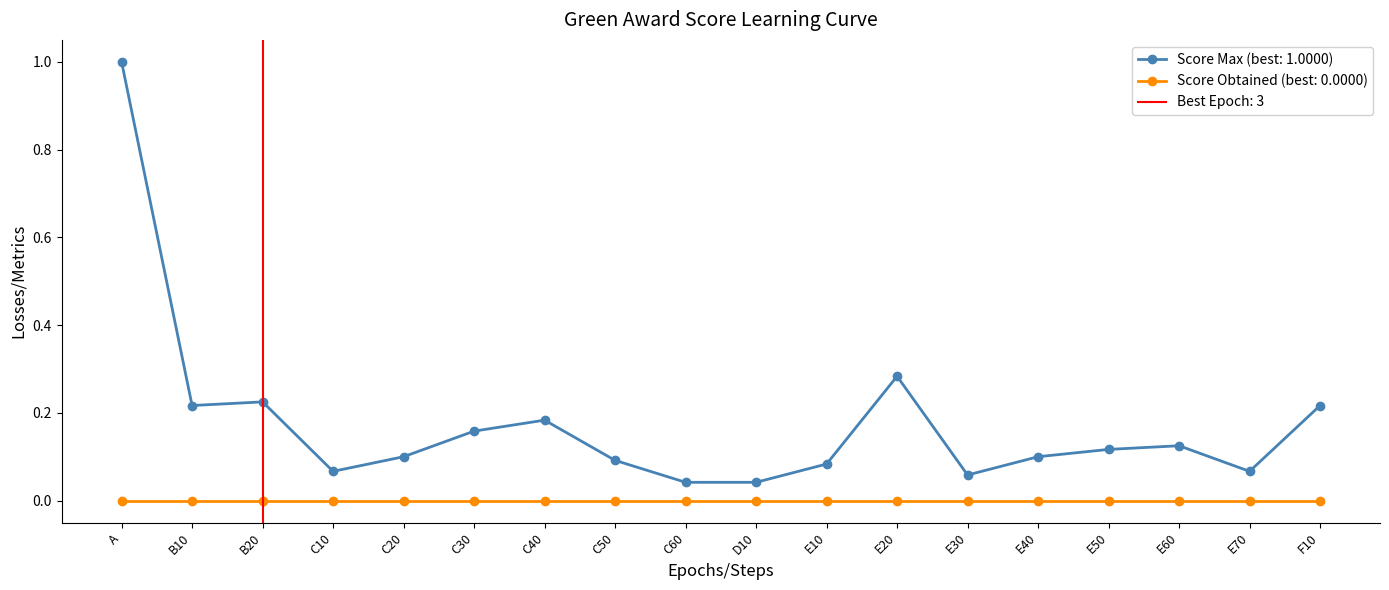

Reading left to right, transcribe all the data shown in this chart.

1.0	0.2	0.2	0.1	0.1	0.2	0.2	0.1	0.0	0.0	0.1	0.3	0.1	0.1	0.1	0.1	0.1	0.2